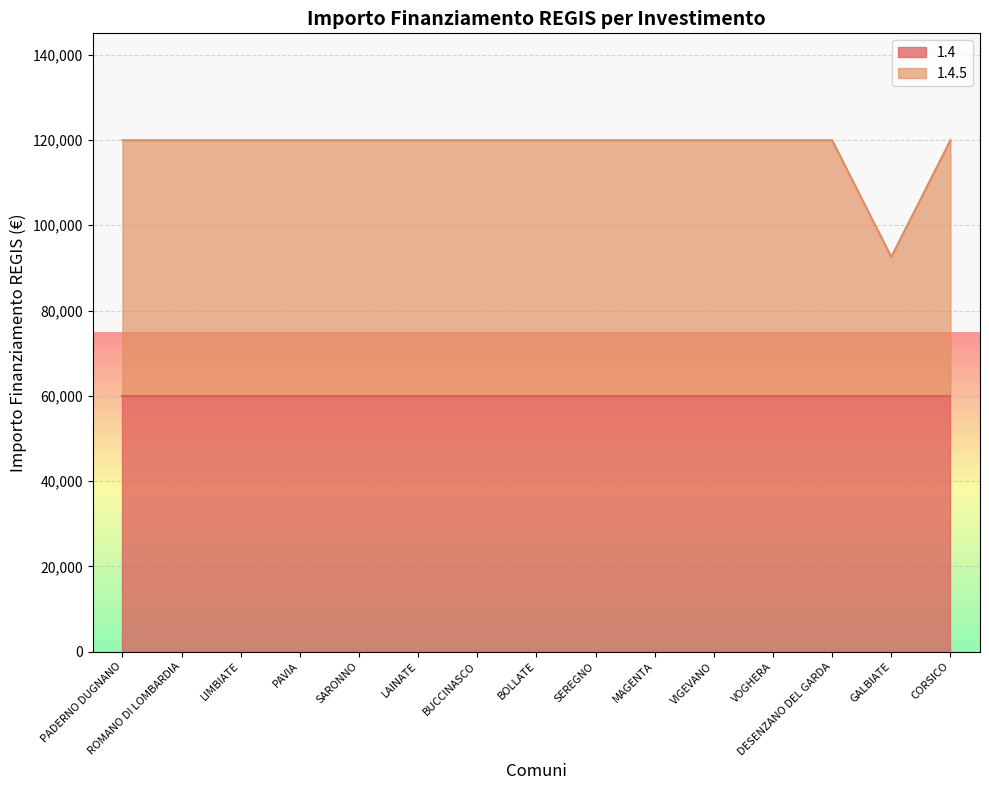

Which category has the lowest value across all series?

GALBIATE